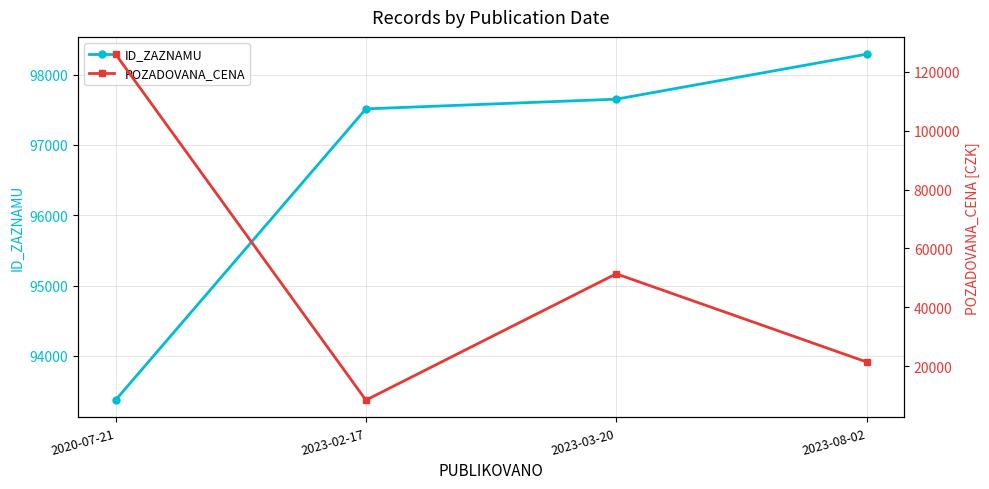

True or false: POZADOVANA_CENA has more than 2 interior local peaks.

False